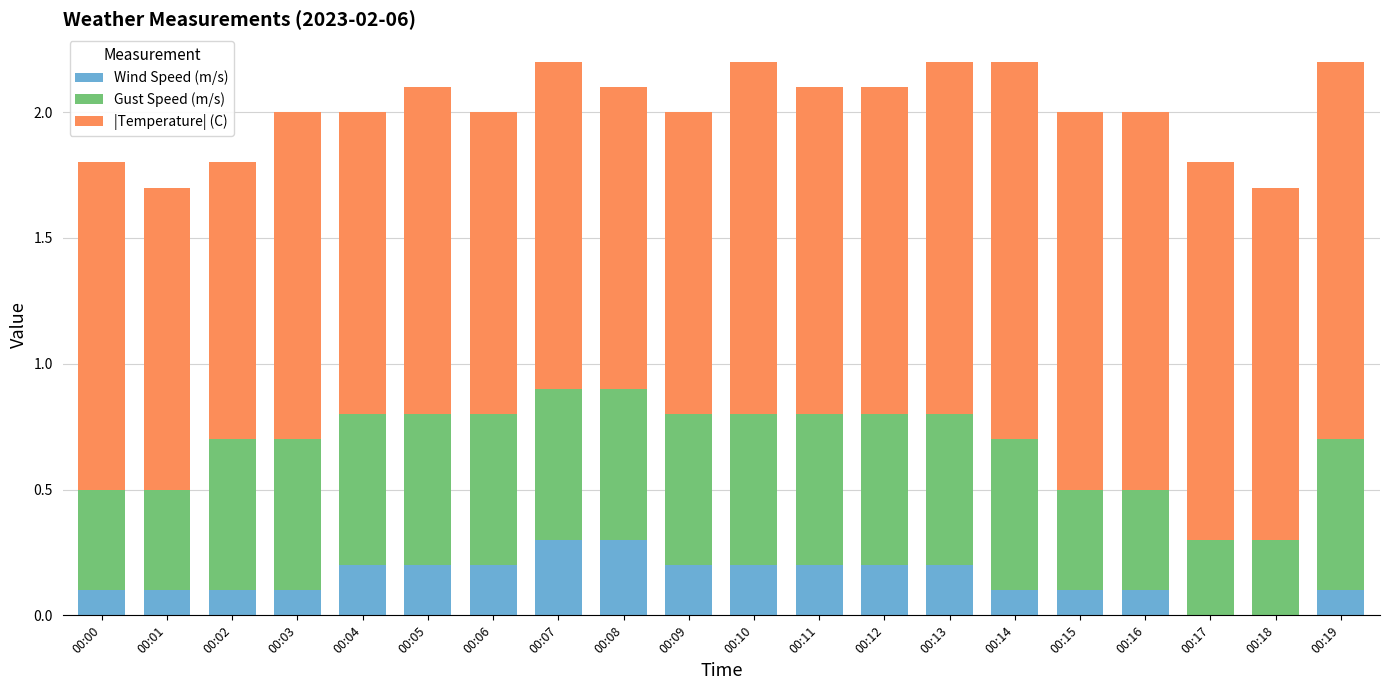

Is it true that Wind Speed (m/s) equals 0.2 at 00:05?

True